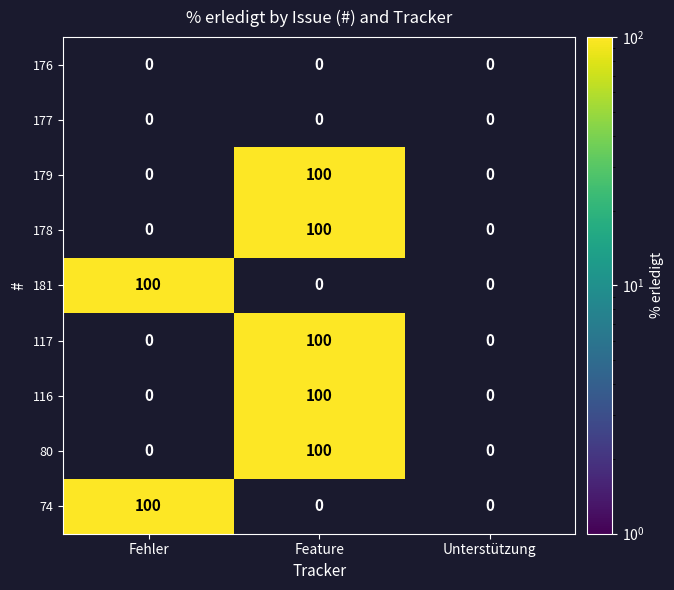

True or false: 74 has a value of 0 at Unterstützung.

True